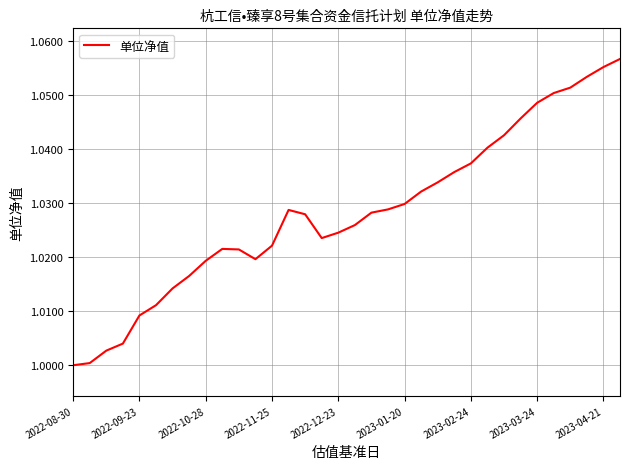

What is the sum of all values?

35.0